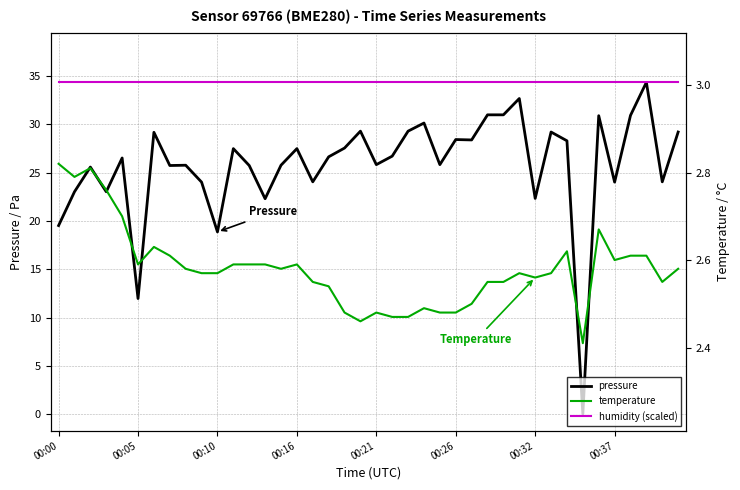

True or false: humidity (scaled) has more than 1 points higher than both neighbors.

False